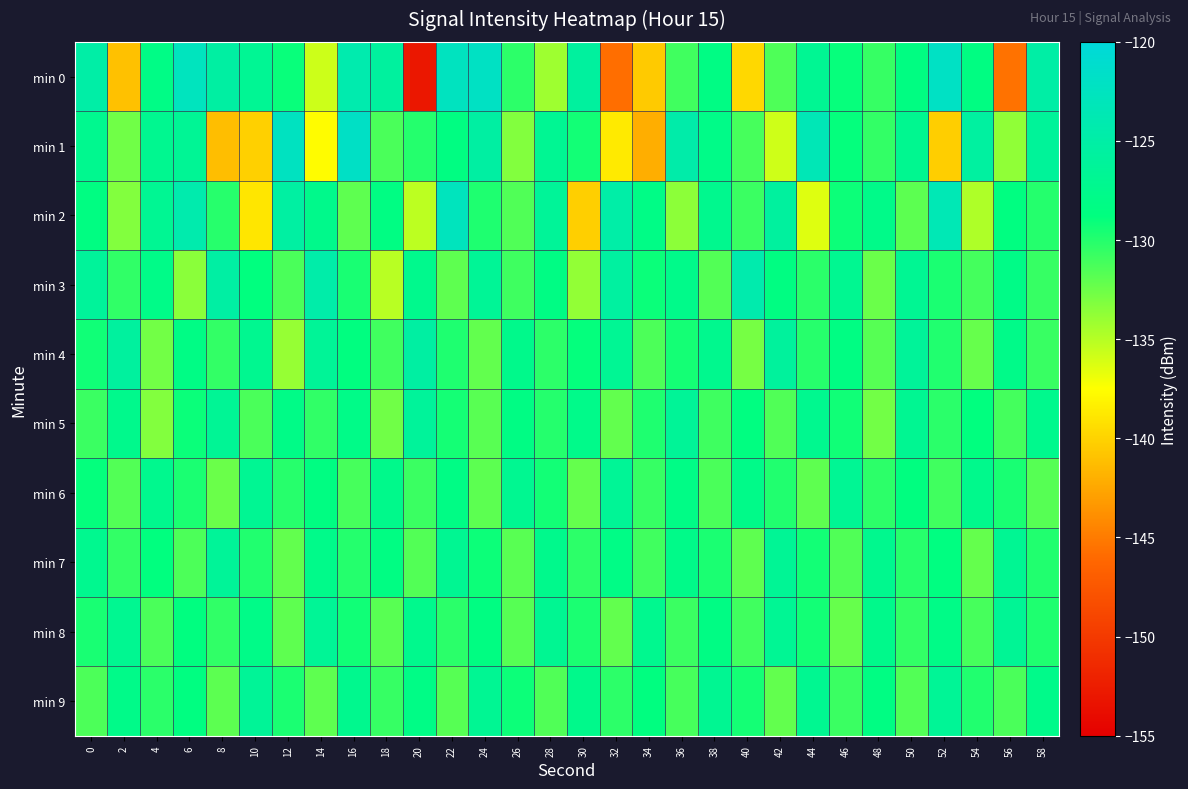

What is the smallest value displayed?

-153.0